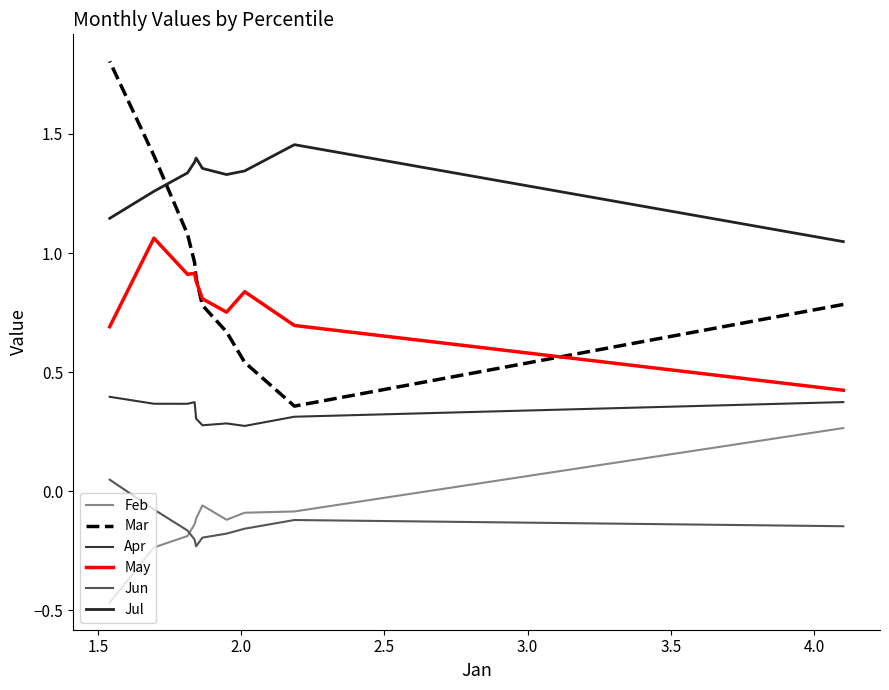

How many positive values does the Feb series have?

1